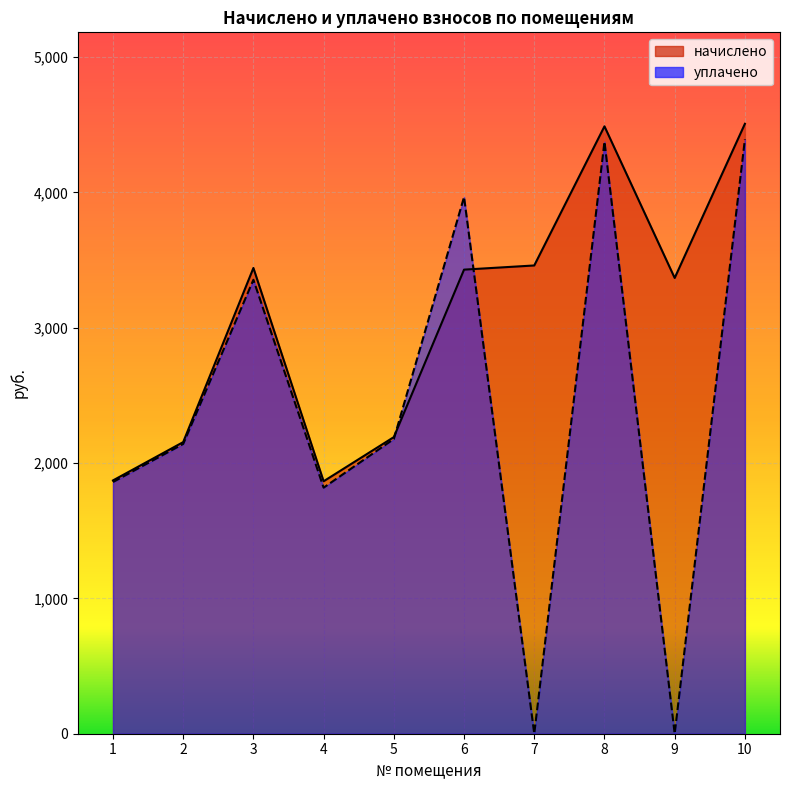

In уплачено, how many points are higher than both neighbors (excluding endpoints)?

3